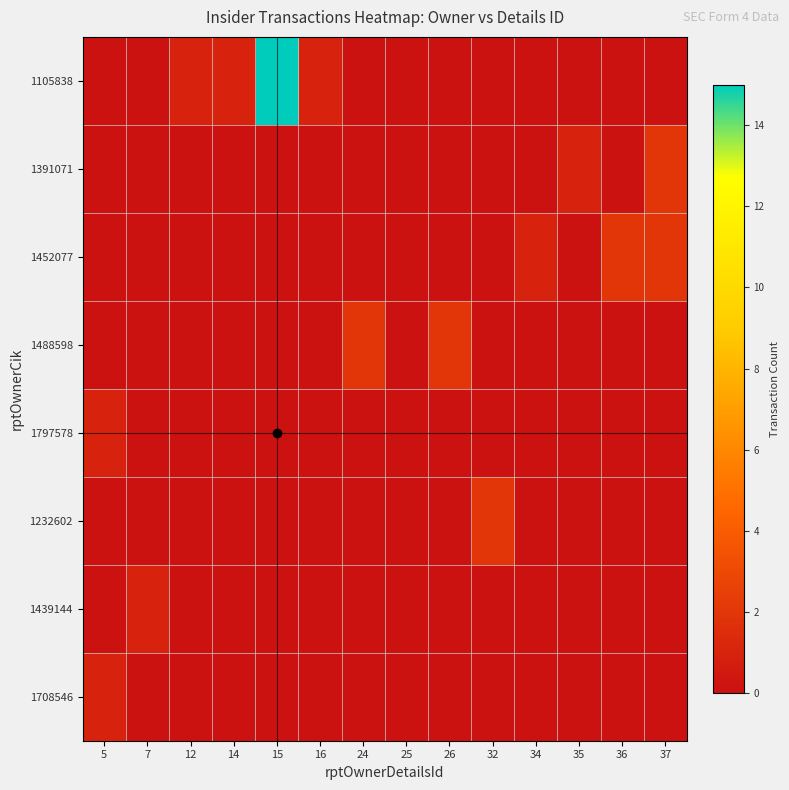

What is the spread (max minus min) of values at 37?

2